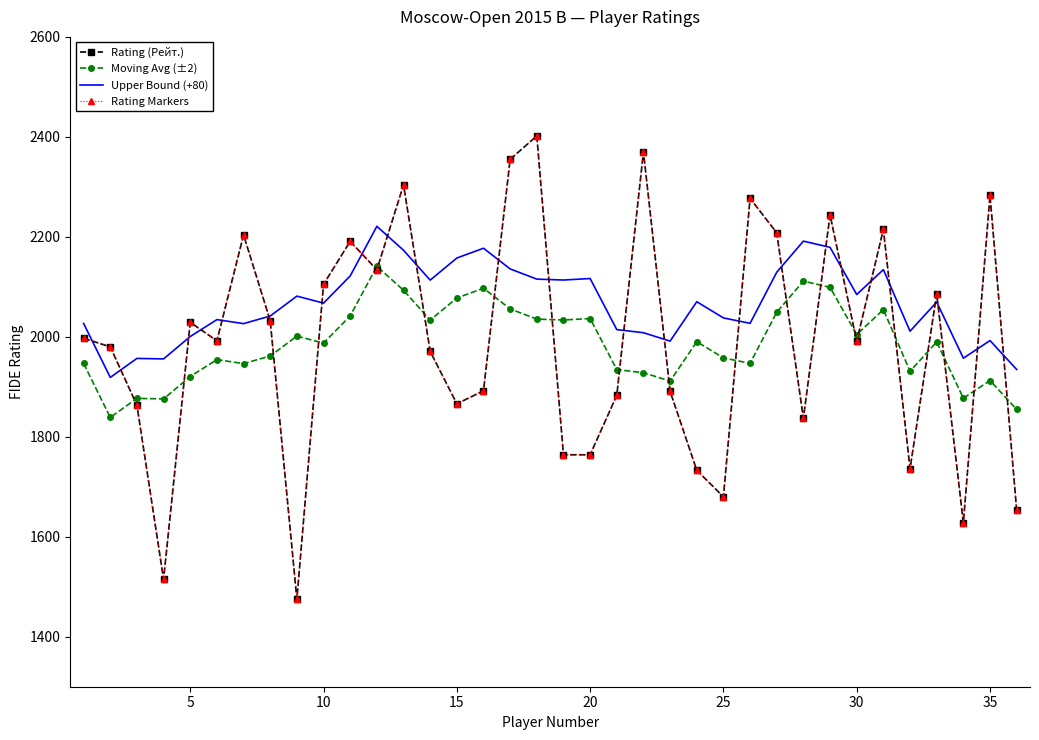

How many data points in Upper Bound (+80) are less than 2069?

18